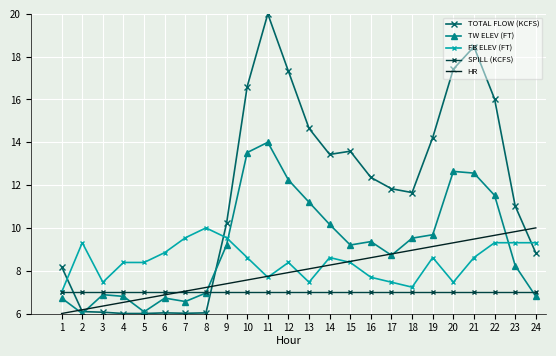

Which series has the widest spread of values?

TOTAL FLOW (KCFS)